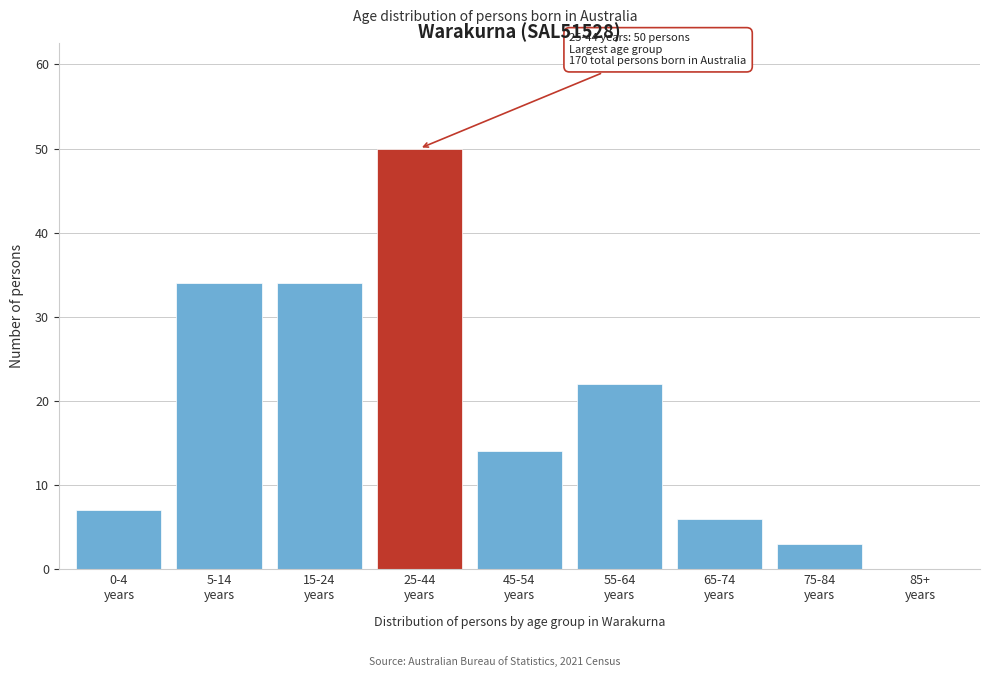

What is the sum of all values?

170